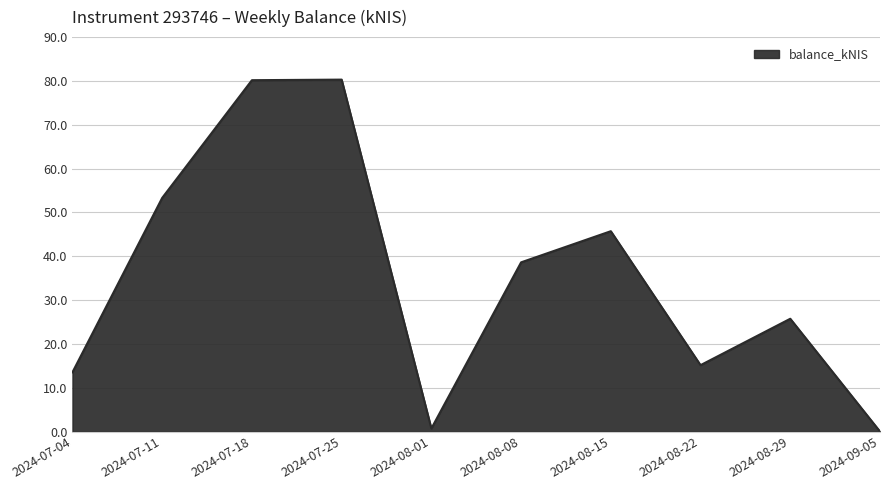

The chart shows a value of 13.5 at 2024-07-04. True or false?

True